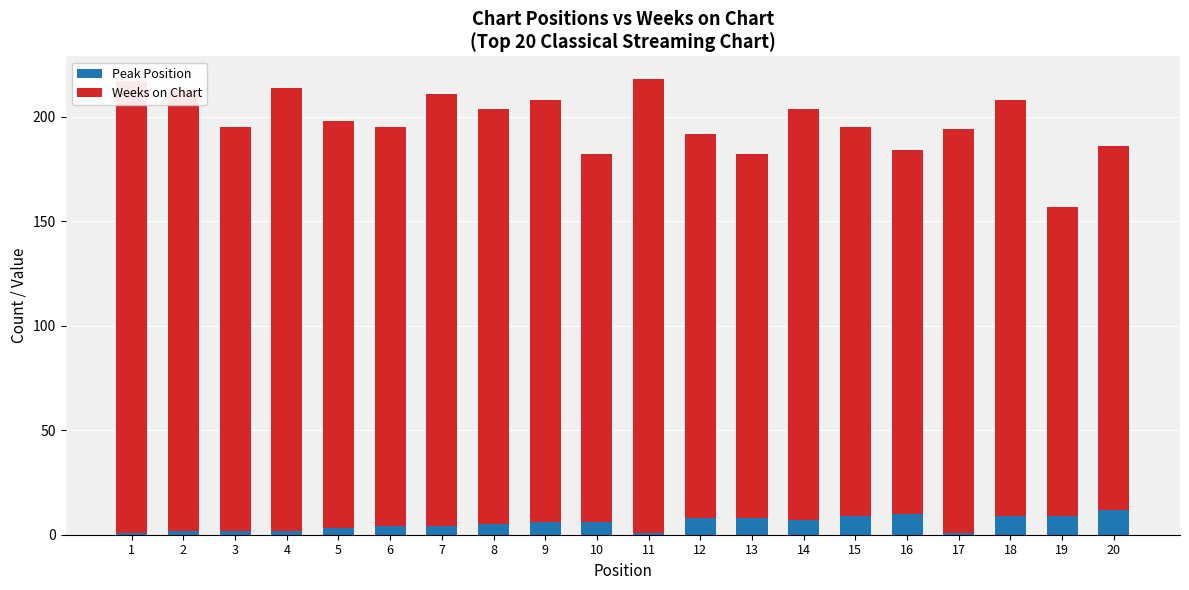

The Peak Position series shows 12 at 20. True or false?

True